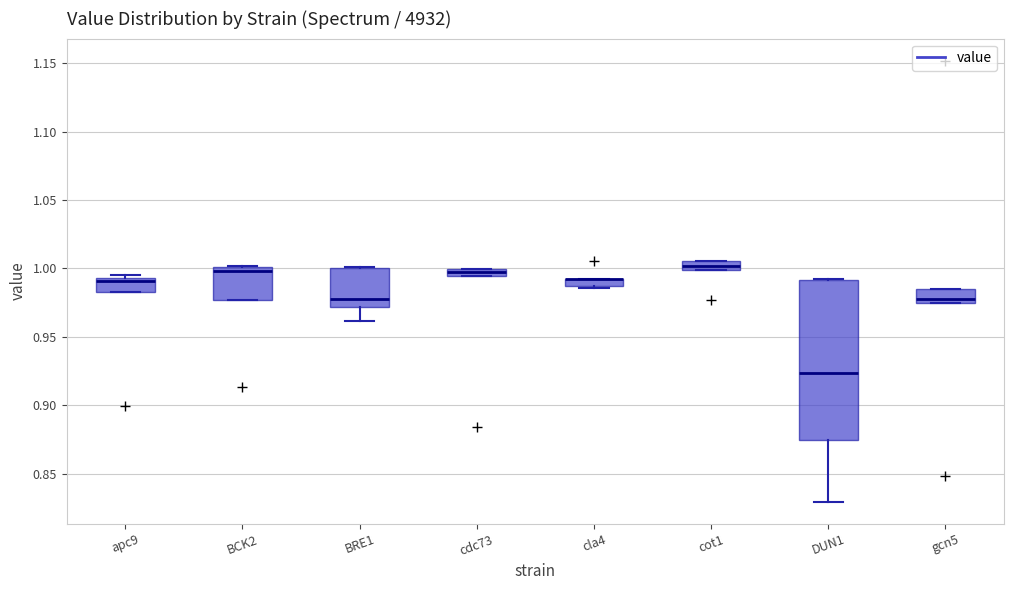

Where is the lower edge of the box for BCK2 on the y-axis? The values are not printed on the chart, so give them approximately, as read against the axis.

0.975